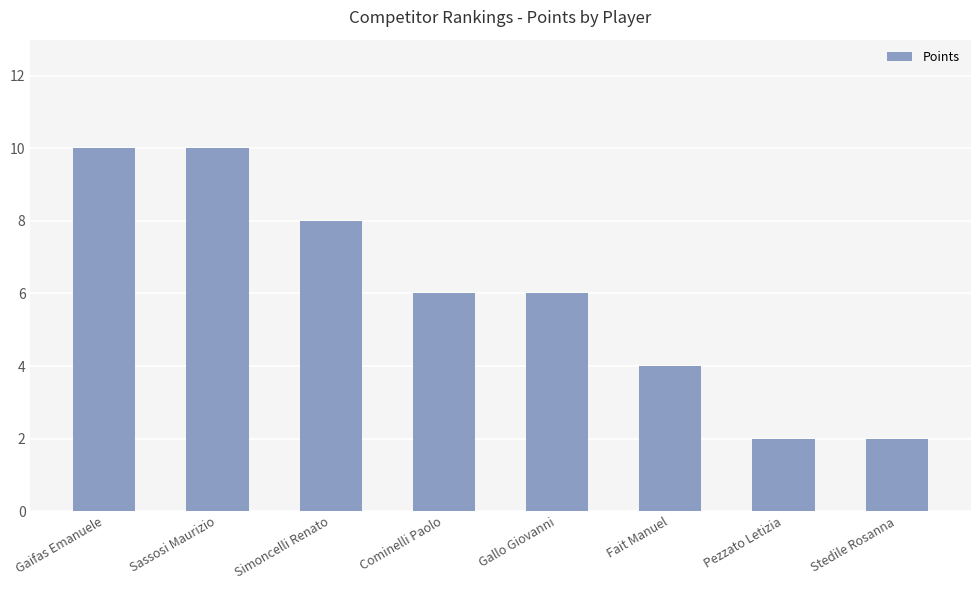

The value at Gaifas Emanuele is 13. True or false?

False